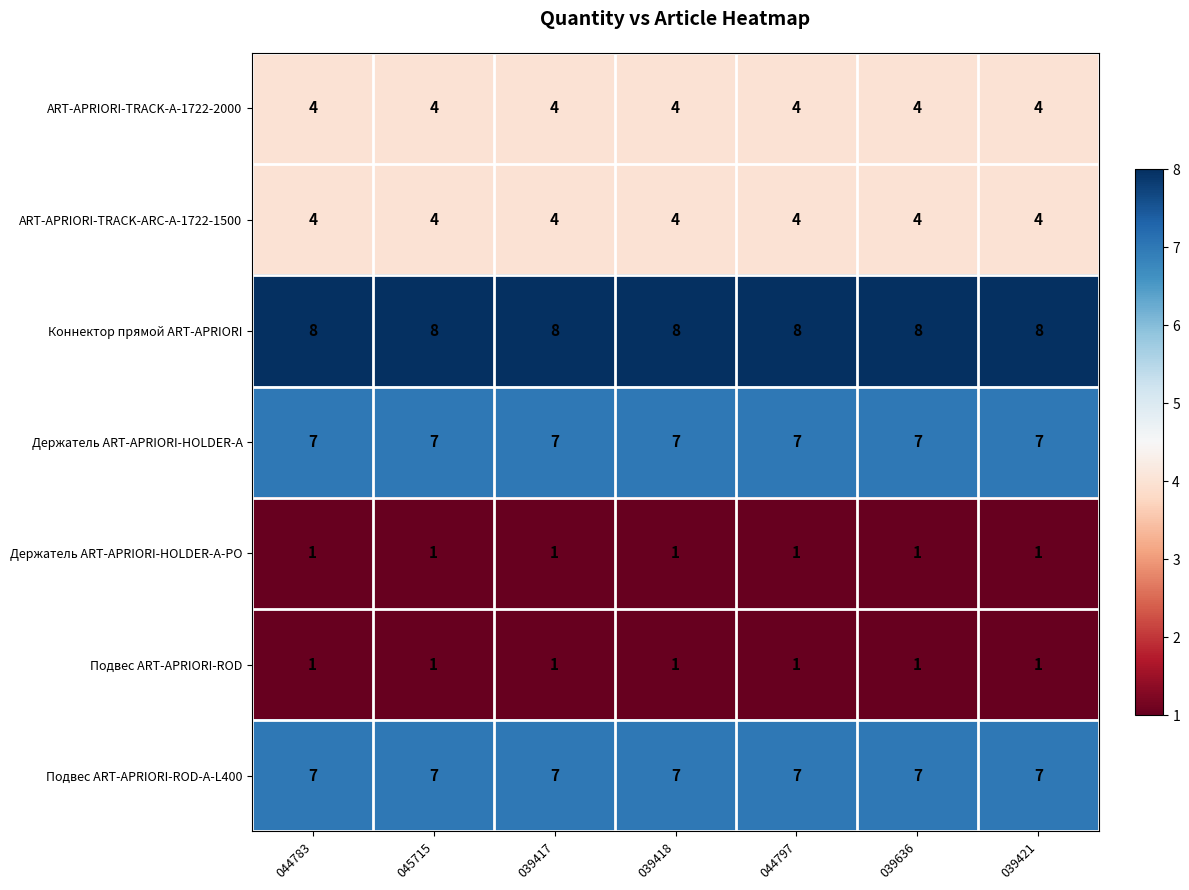

What is the maximum value for ART-APRIORI-TRACK-A-1722-2000?

4